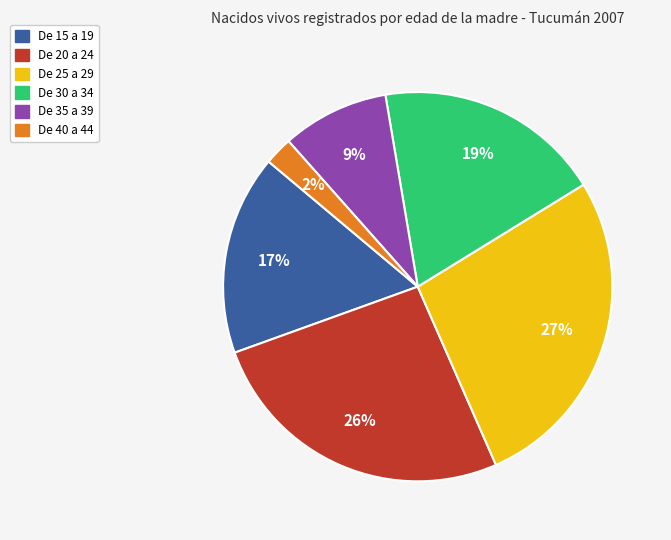

True or false: De 25 a 29 accounts for 27% of the total.

True